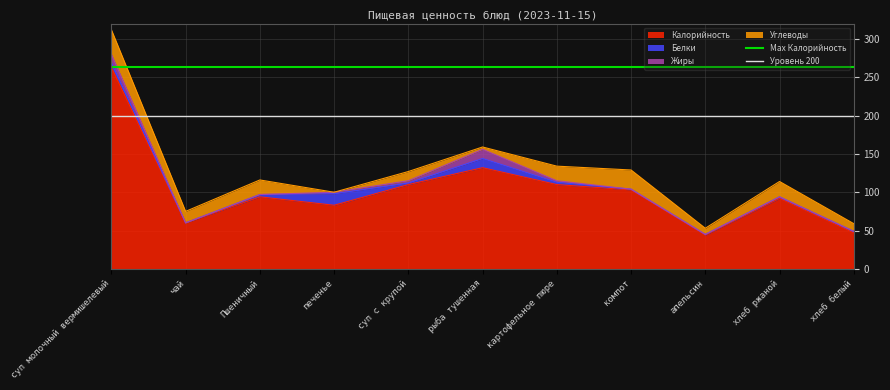

The value of Уровень 200 at чай is 124. True or false?

False